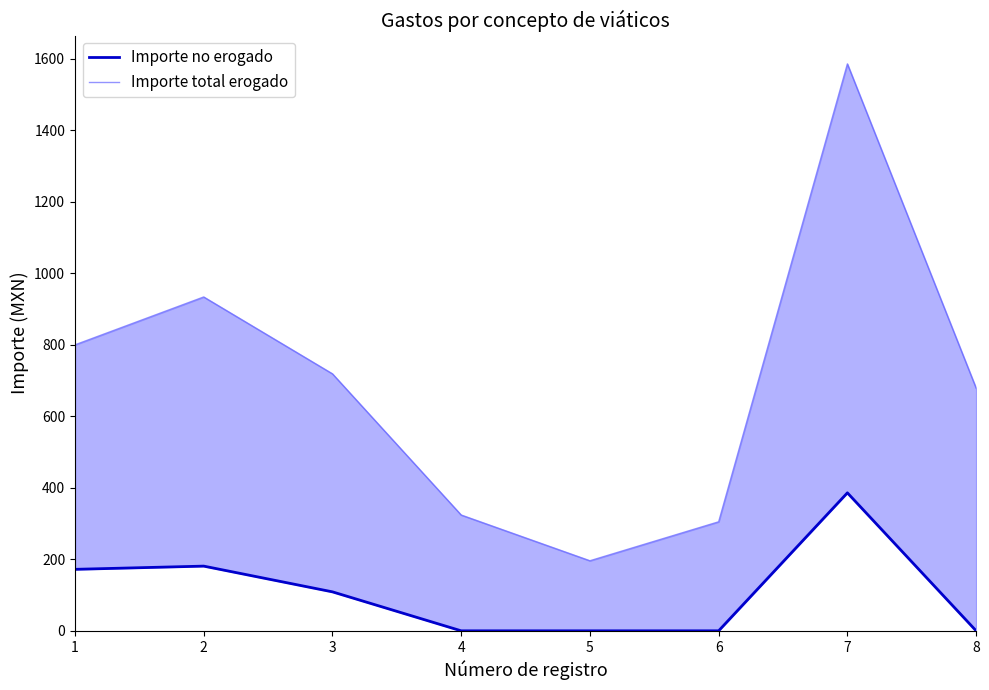

Is it true that Importe no erogado equals 0 at 8?

True